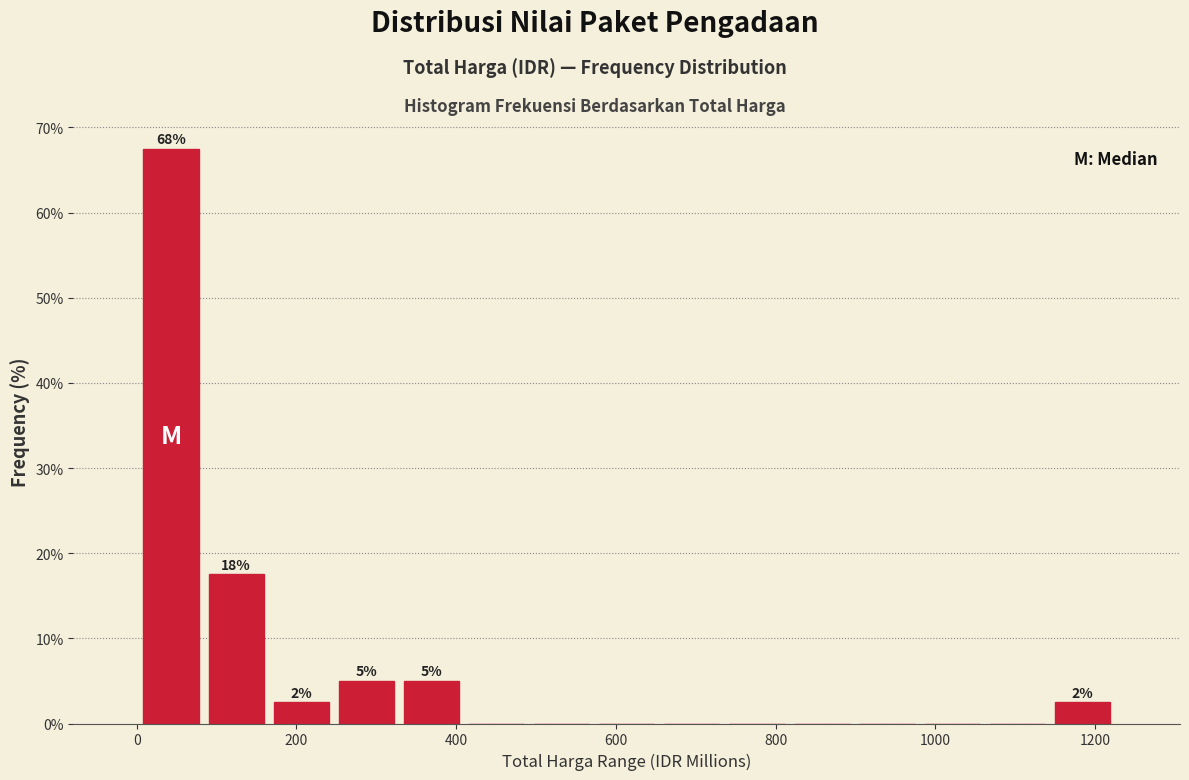

Which range on the x-axis has the tallest bar?

0 to 80